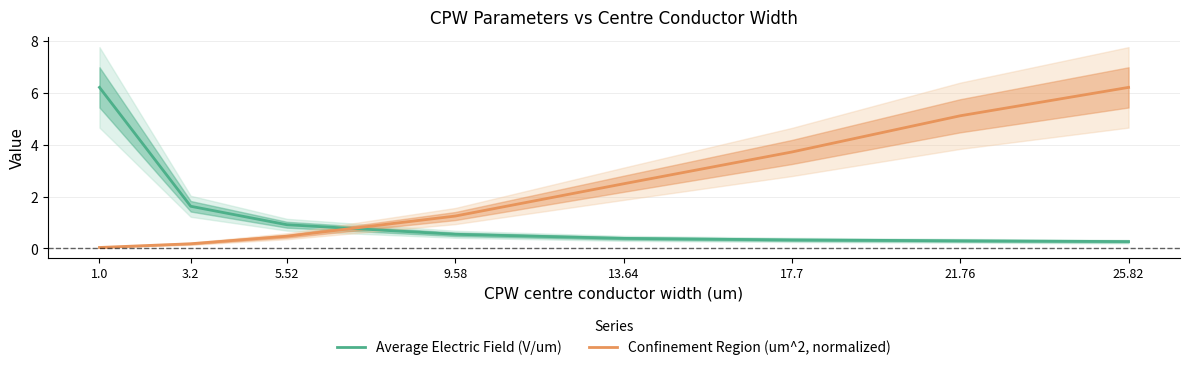

How many lines are shown in the chart?

2